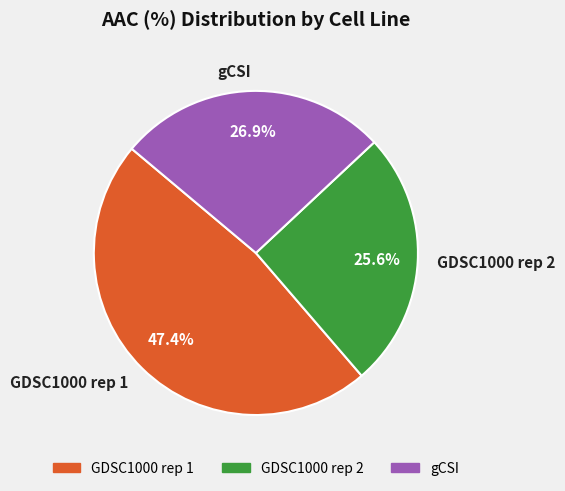

To the nearest percent, what portion does GDSC1000 rep 2 represent?

26%